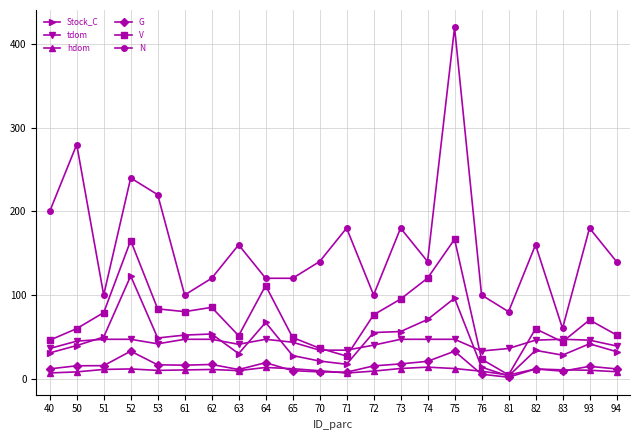

What is the value of the G point at the 9th from the left?

19.0